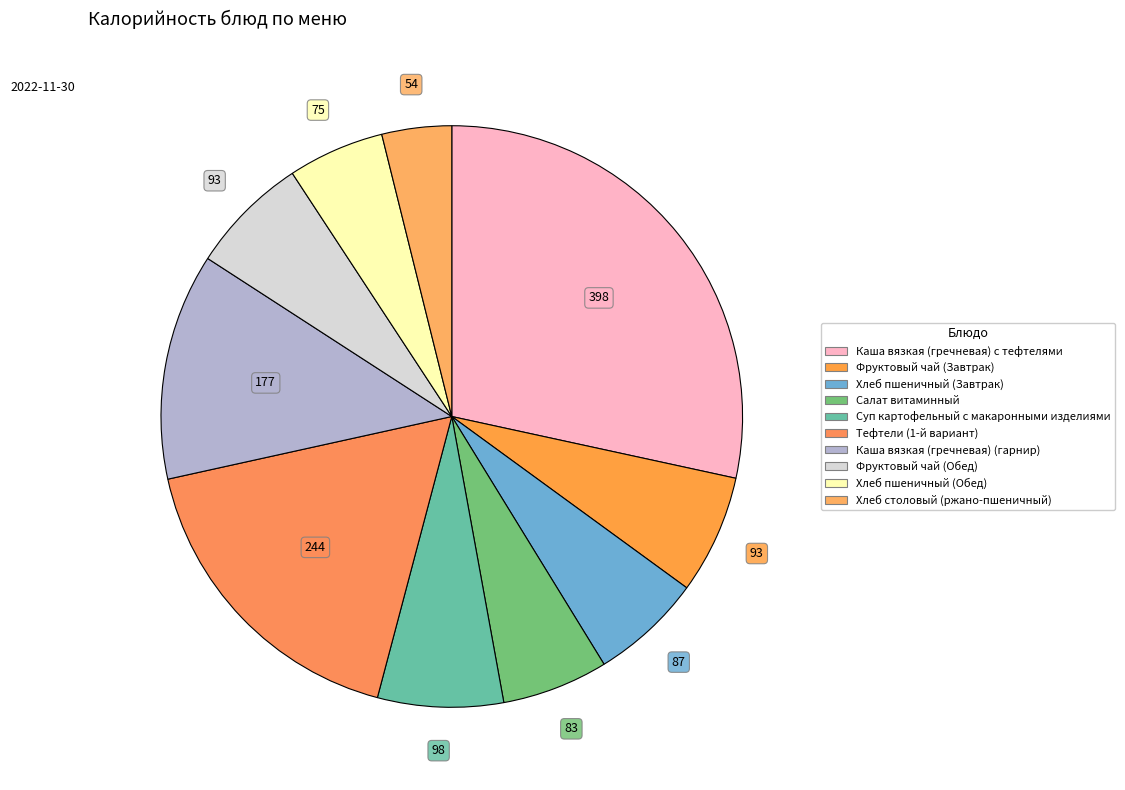

Combined, what portion of the pie is Хлеб пшеничный (Обед) and Каша вязкая (гречневая) с тефтелями?

33.8%